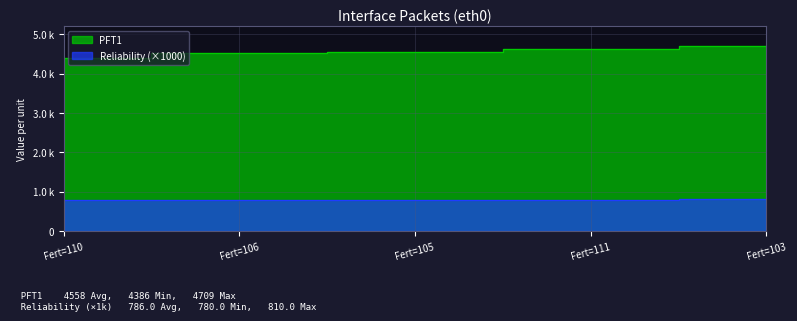

What is the label of the 4th point from the left?

Fert=111